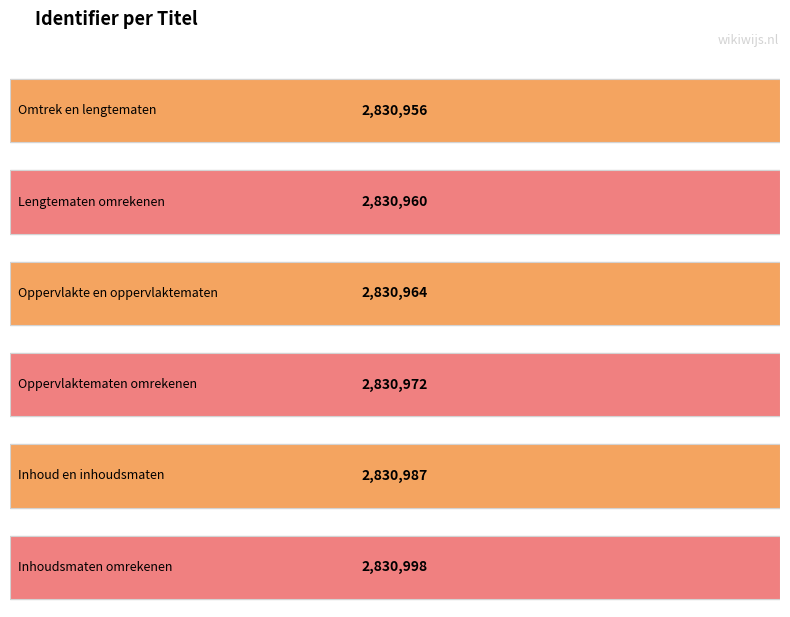

What is the difference between the values at Oppervlakte en oppervlaktematen and Inhoud en inhoudsmaten?

23